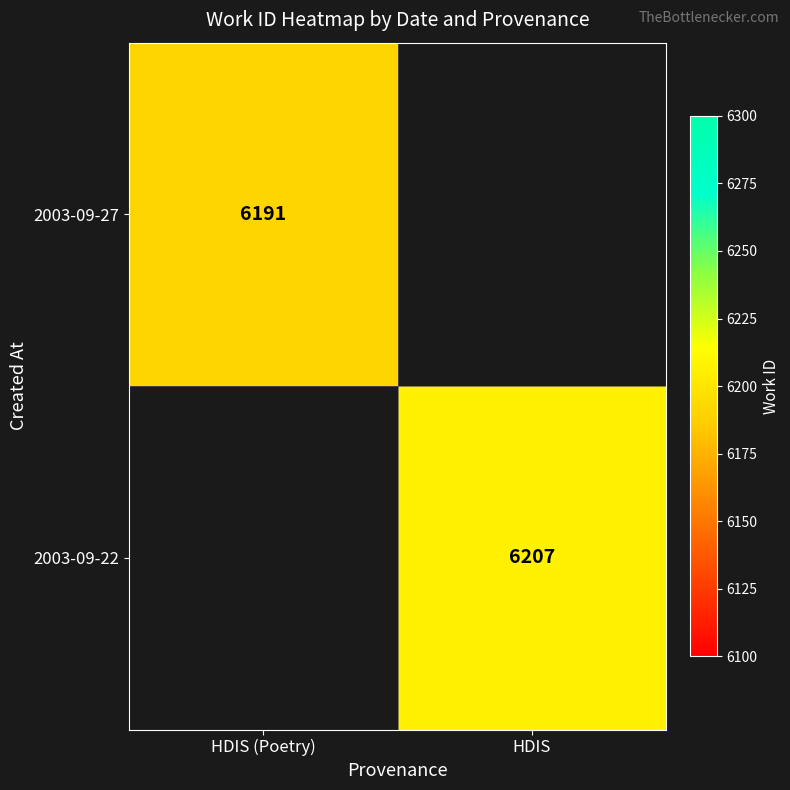

The 2003-09-27 series shows 6191 at HDIS (Poetry). True or false?

True